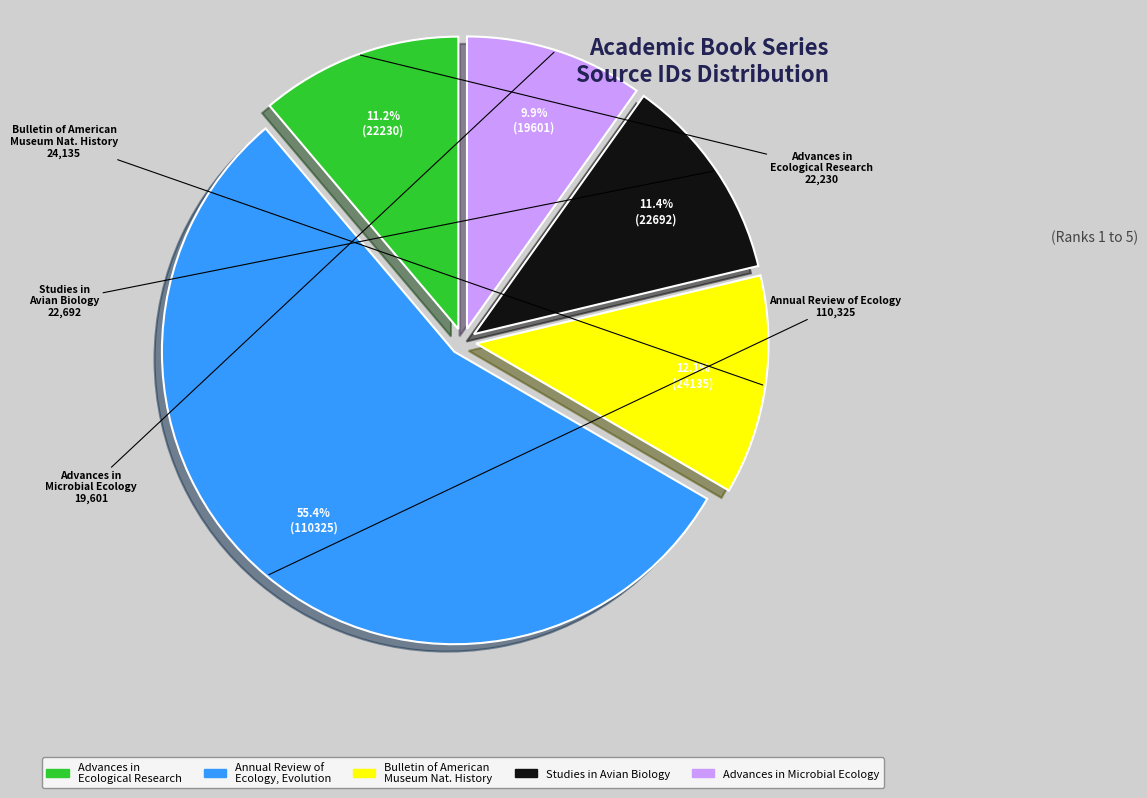

Is there a majority slice in this chart?

Yes